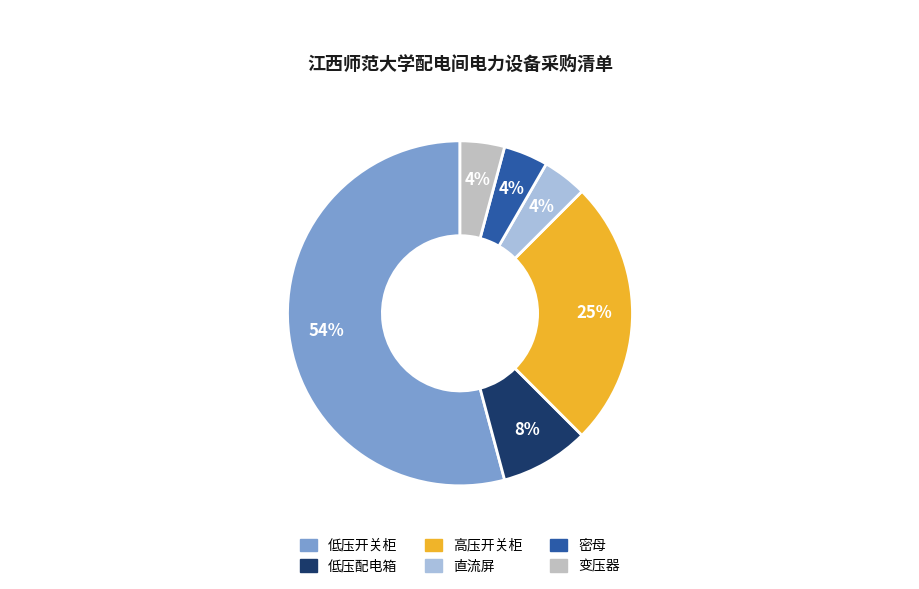

Which category has the biggest portion of the pie?

低压开关柜